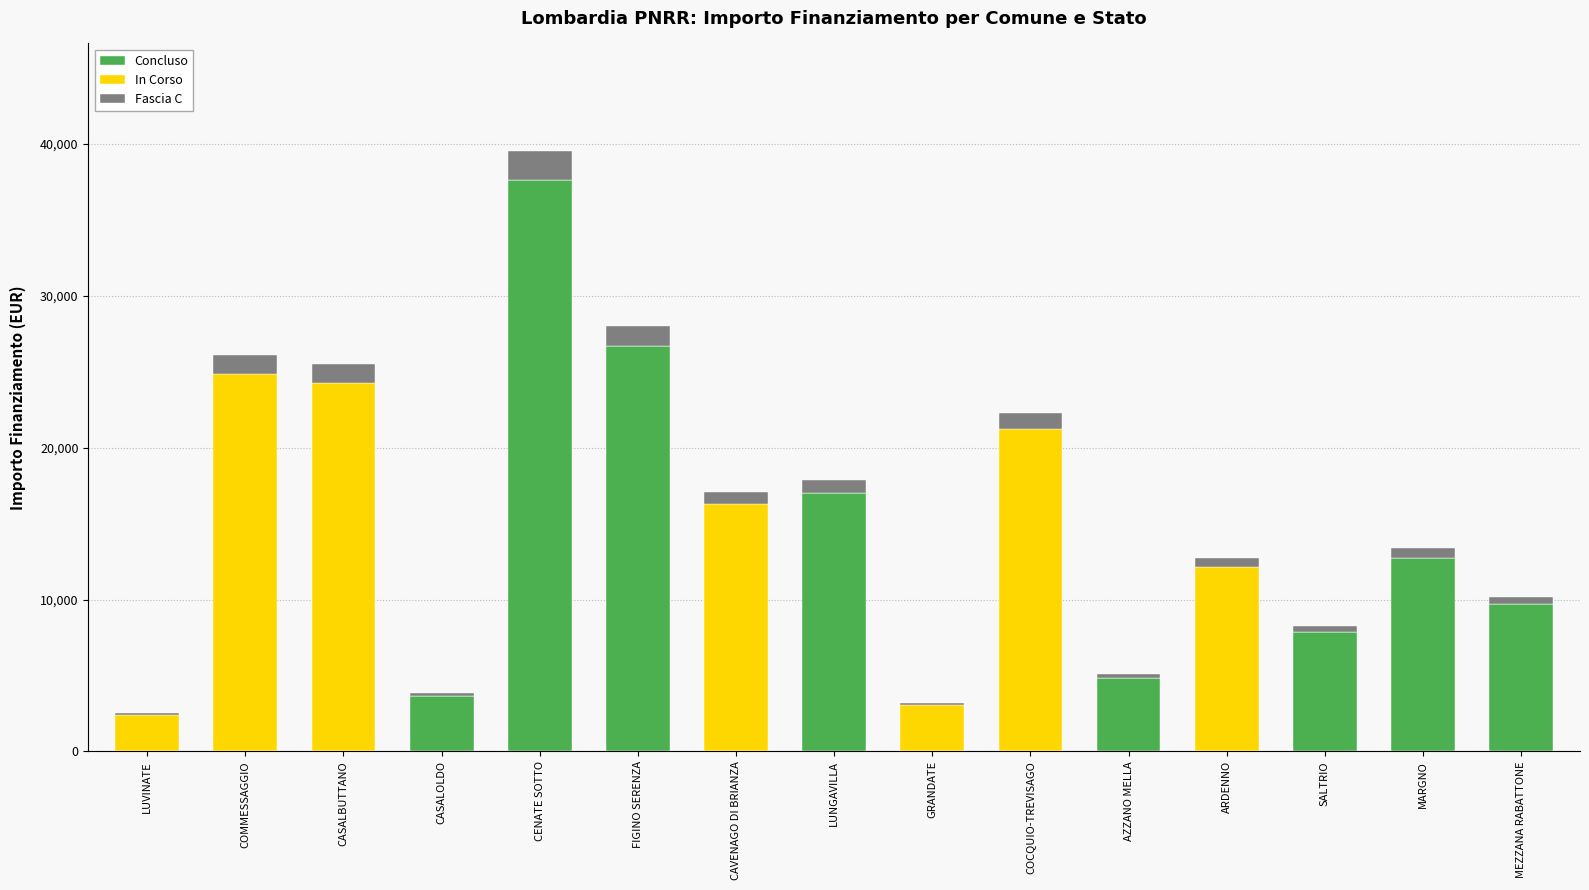

What is the sum of all Concluso values?

120186.0